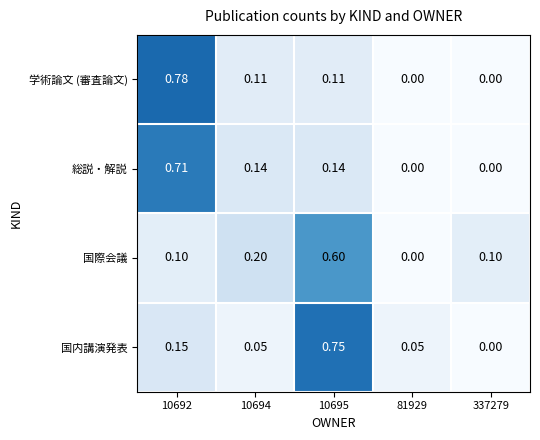

Between 10692 and 10695, which series saw the biggest shift?

学術論文 (審査論文)